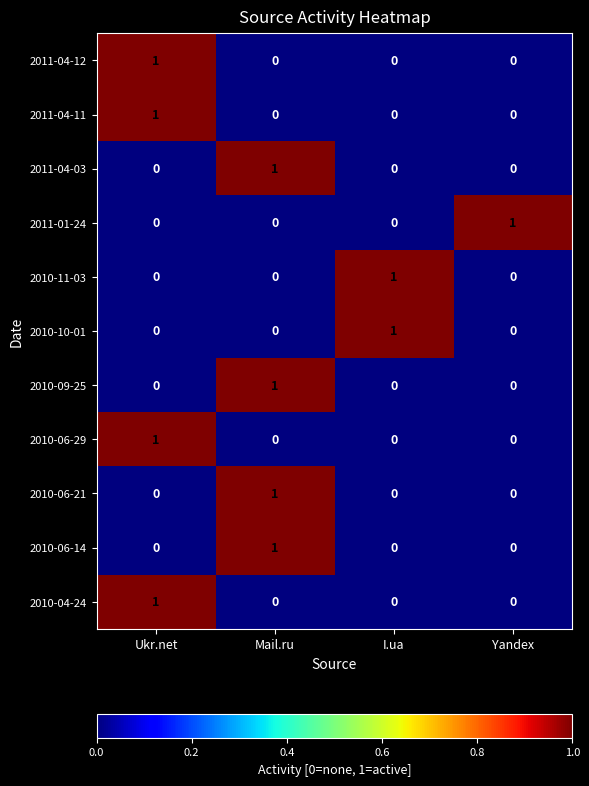

At how many categories does at least one series exceed 0?

4